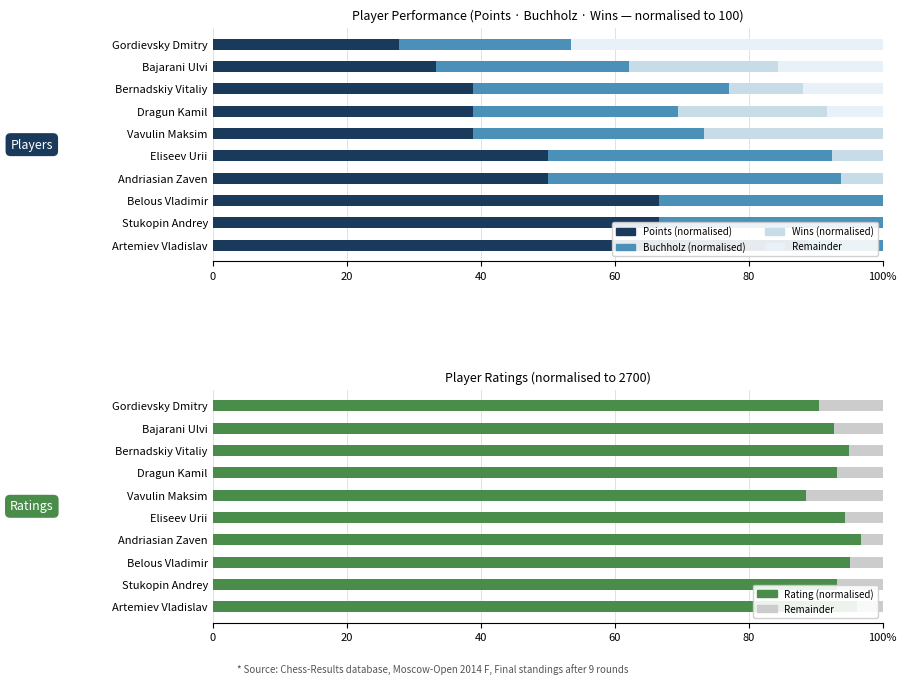

What are all the series names shown in the legend?

Points (normalised), Buchholz (normalised), Wins (normalised), Remainder, Rating (normalised)